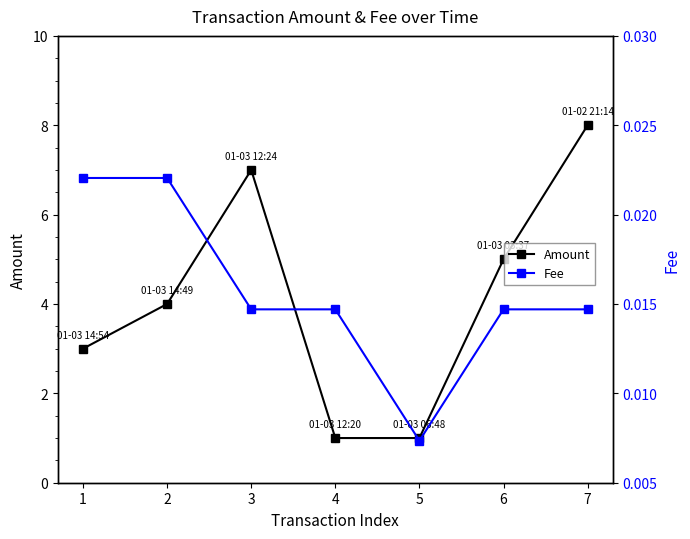

Is the value of Fee at 5 greater than the value of Amount at 4?

No